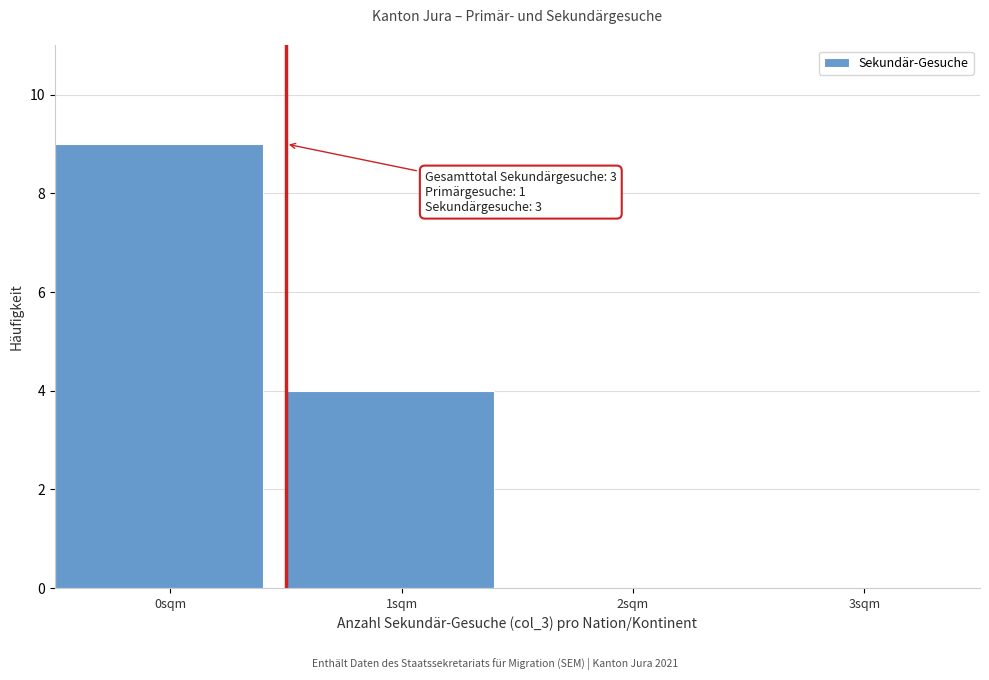

Reading right to left, what are all the values shown in this chart?

3sqm=0	2sqm=0	1sqm=4	0sqm=9